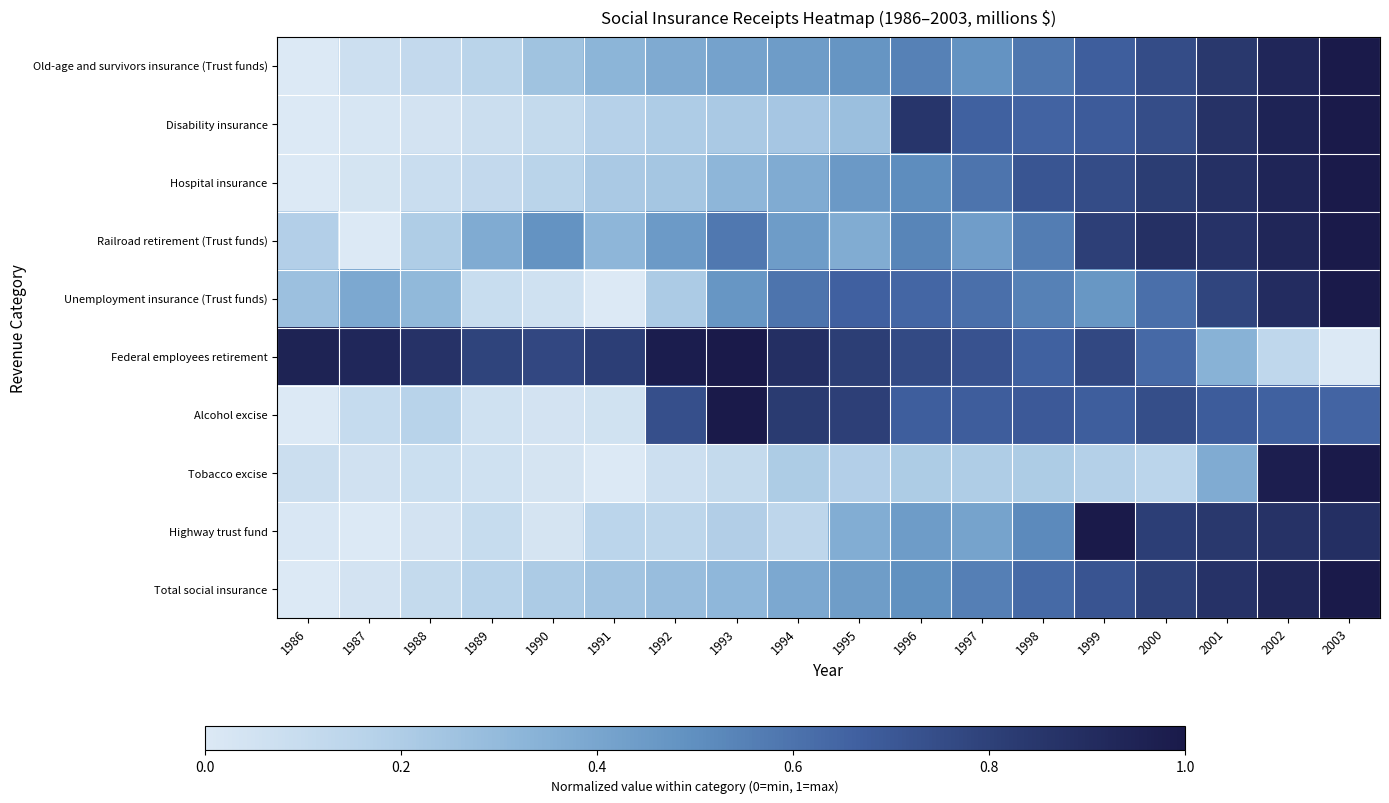

Count the number of categories in the chart.

18